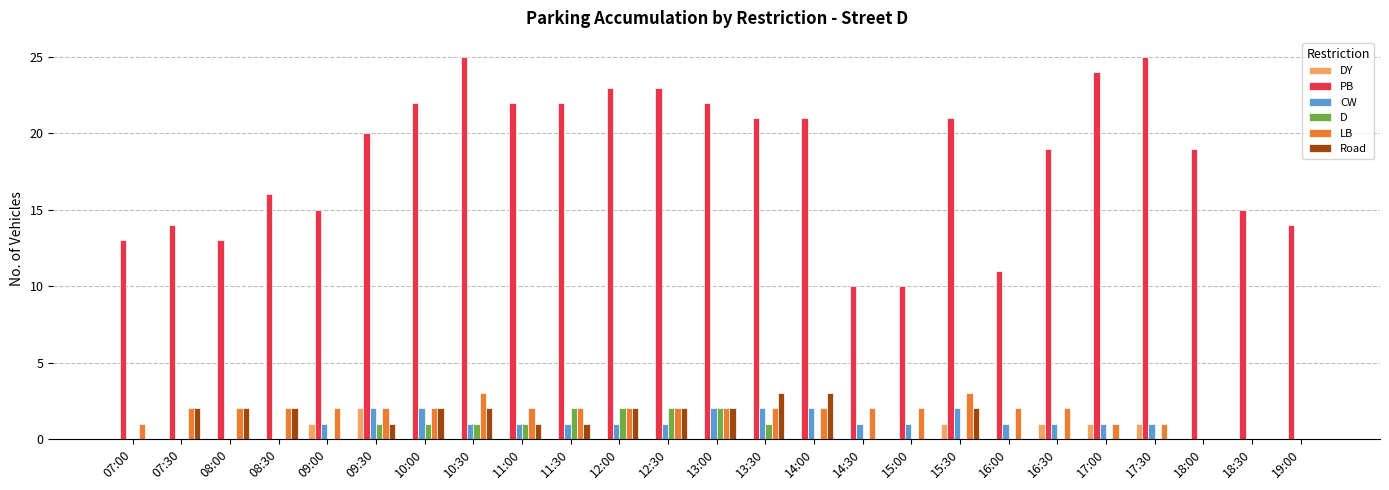

Is the value of DY at 09:00 greater than the value of Road at 09:00?

Yes